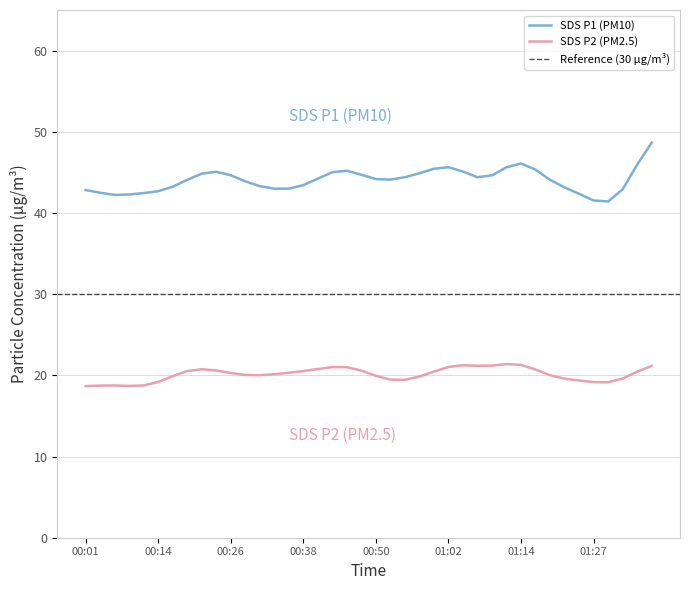

What is the difference between the SDS_P2 values at 00:23 and 01:34?

1.7